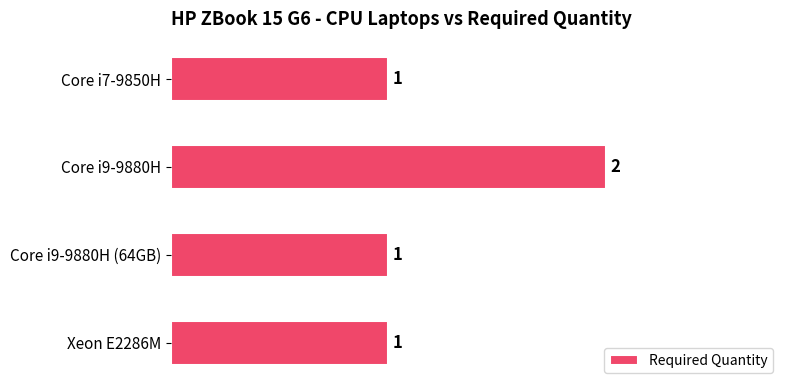

Reading top to bottom, transcribe all the data shown in this chart.

Core i7-9850H=1	Core i9-9880H=2	Core i9-9880H (64GB)=1	Xeon E2286M=1